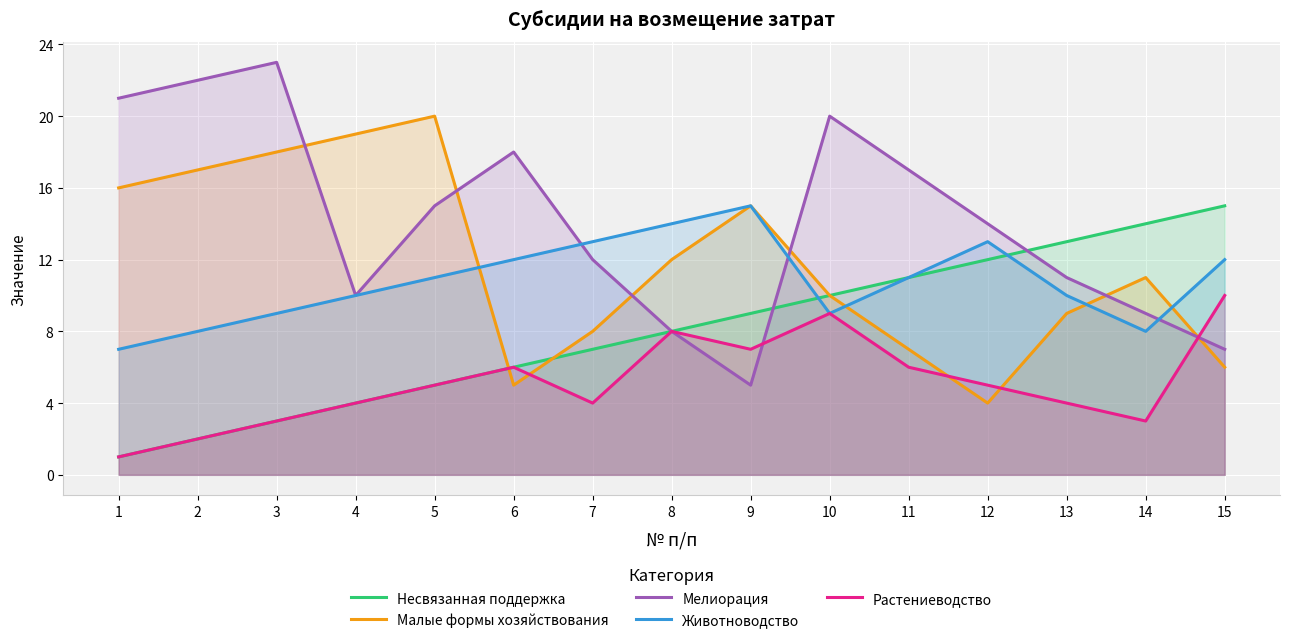

Is the value of Животноводство at 4 greater than the value of Несвязанная поддержка at 3?

Yes